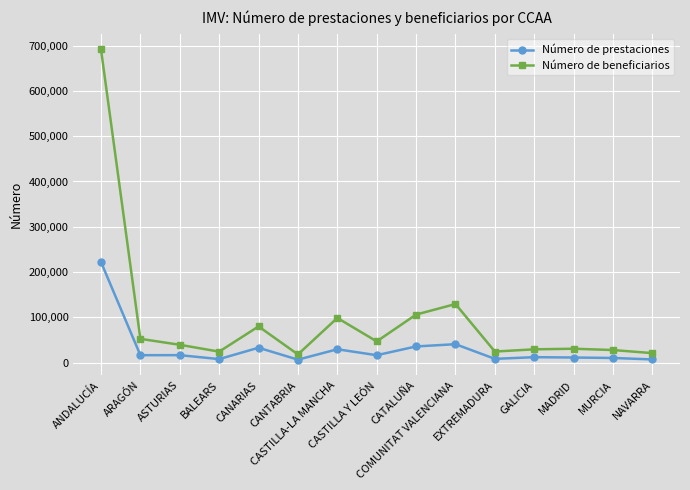

True or false: Número de beneficiarios and Número de prestaciones cross at least once.

False